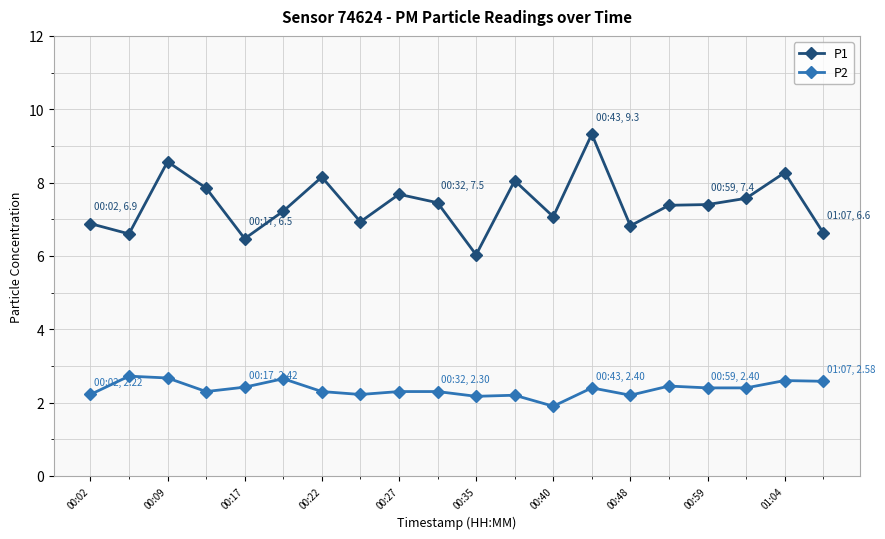

True or false: P2 and P1 intersect in this chart.

False